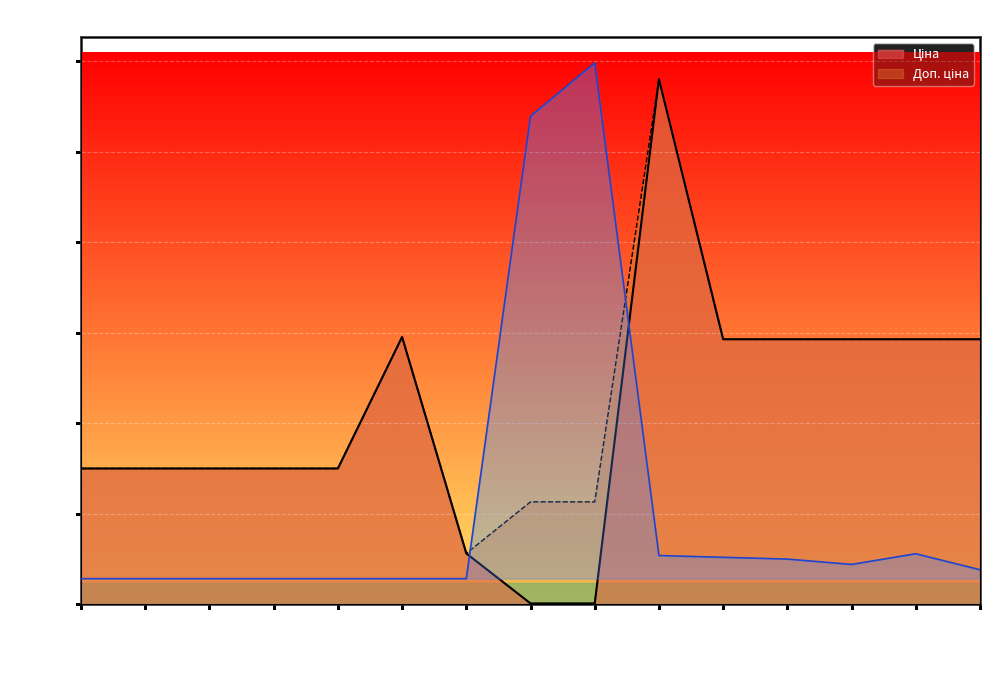

How many values in the Залишок series are below 997?

7